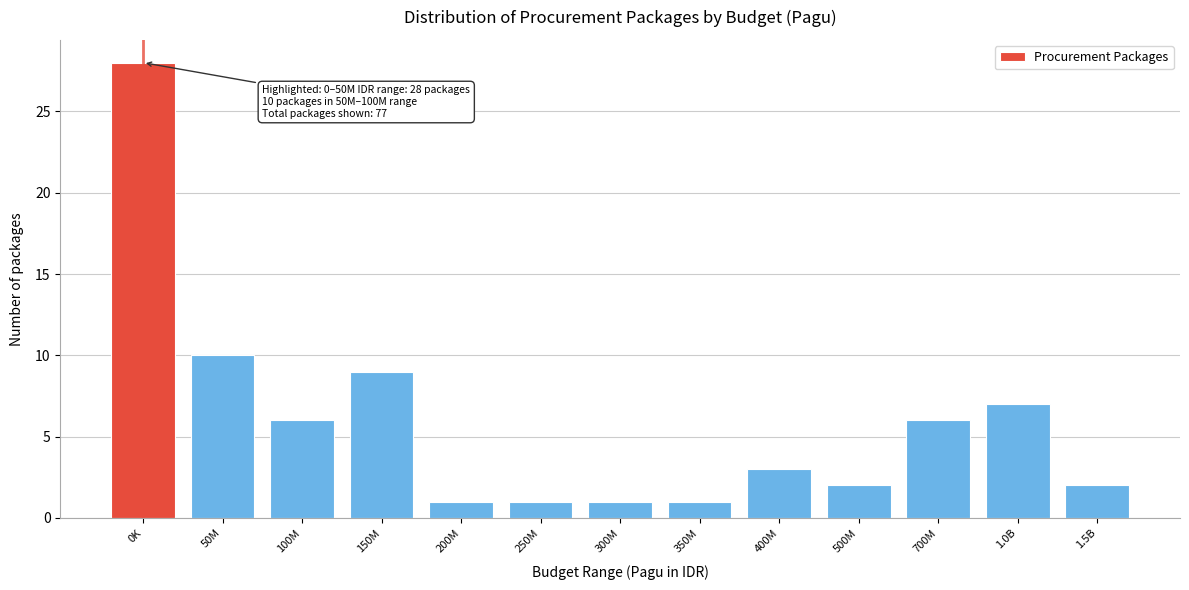

Reading right to left, what are all the values shown in this chart?

1.5B=2	1.0B=7	700M=6	500M=2	400M=3	350M=1	300M=1	250M=1	200M=1	150M=9	100M=6	50M=10	0K=28